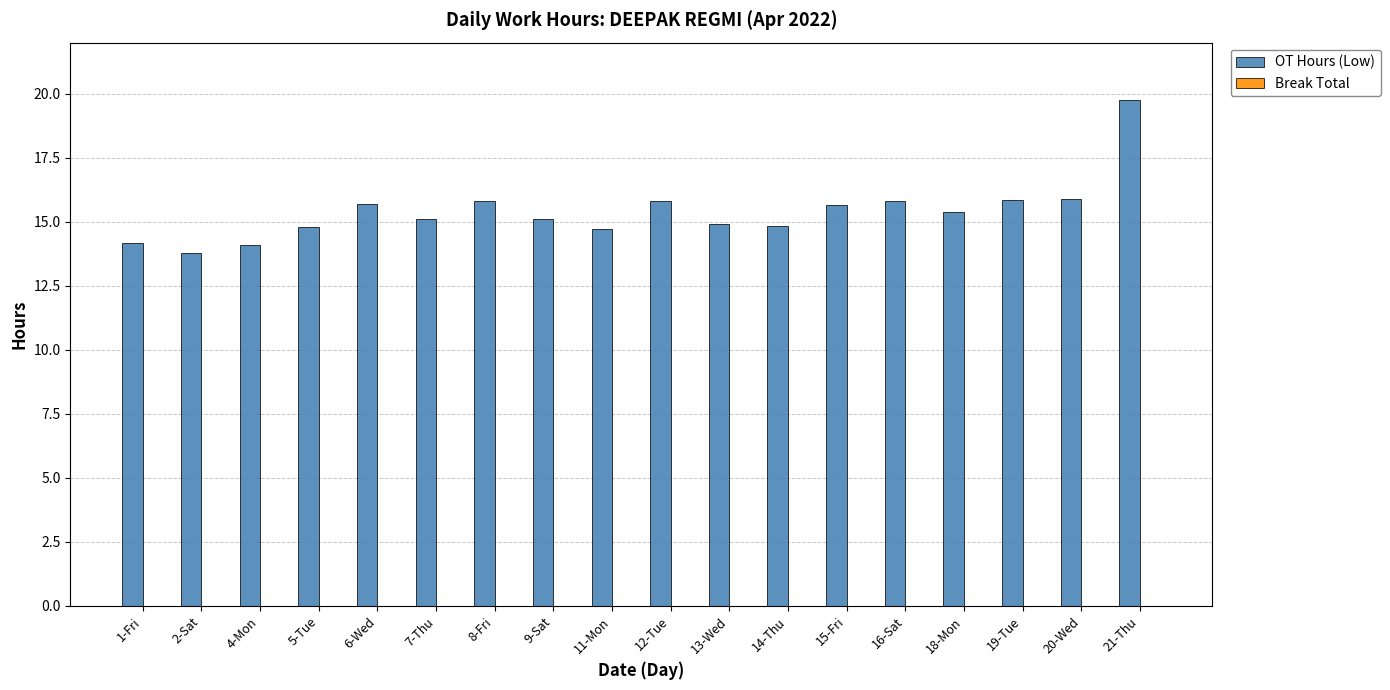

What is the approximate value at 18-Mon?

15.4